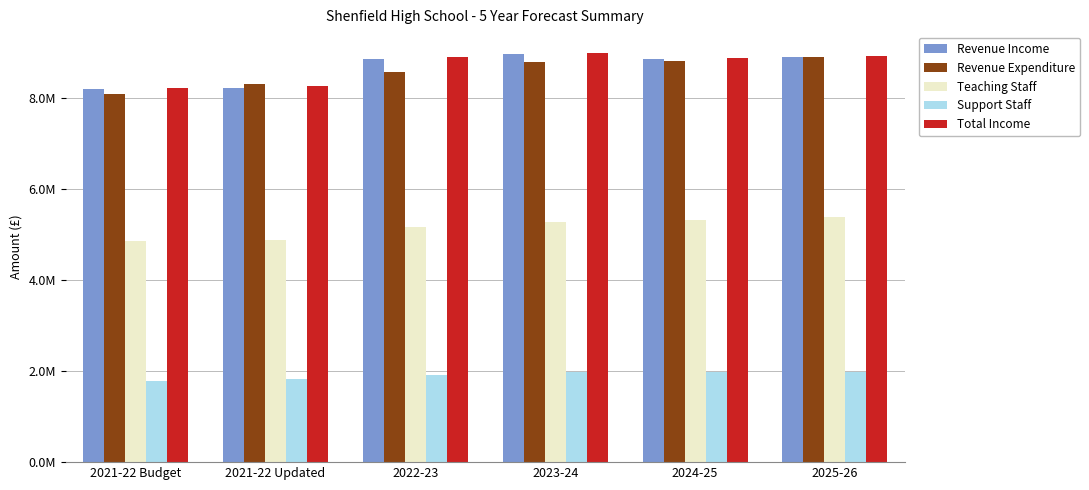

Reading right to left, list all the values displayed in this chart.

Revenue Income: 8905295	8862938	8980374	8876548	8238035	8197926
Revenue Expenditure: 8904546	8828434	8792439	8586811	8307162	8107092
Teaching Staff: 5392425	5316313	5281318	5173998	4887599	4862849
Support Staff: 1972883	1972883	1972883	1923075	1837751	1783610
Total Income: 8933699	8891342	9008778	8904952	8266439	8226330